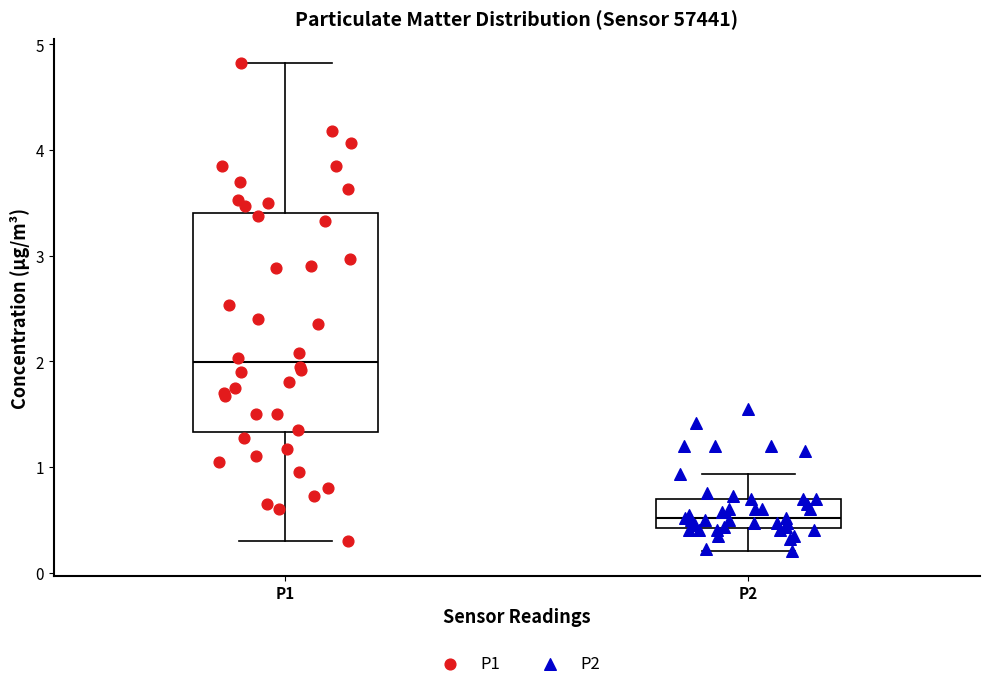

Reading left to right, transcribe this box plot: for each box, give where its median line is, the range the box spans, and where its two whiskers end, as read against the y-axis. The values are not printed on the chart, so give them approximately, as read against the axis.

P1: median 2.0, box 1.3 to 3.4, whiskers 0.3 to 4.8
P2: median 0.5, box 0.4 to 0.7, whiskers 0.2 to 0.9